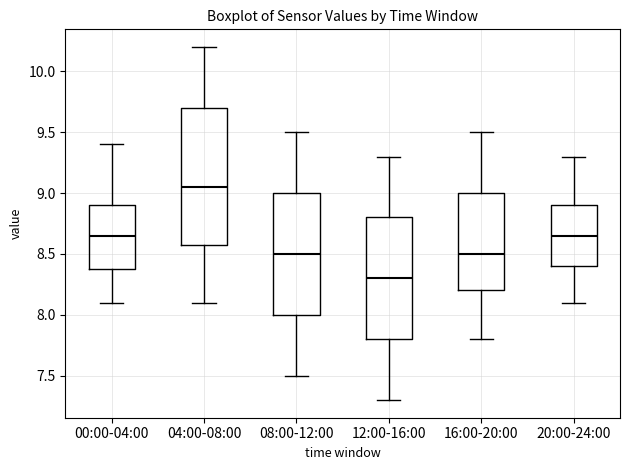

Comparing the boxes themselves (not the whiskers), which one is the tallest?

04:00-08:00